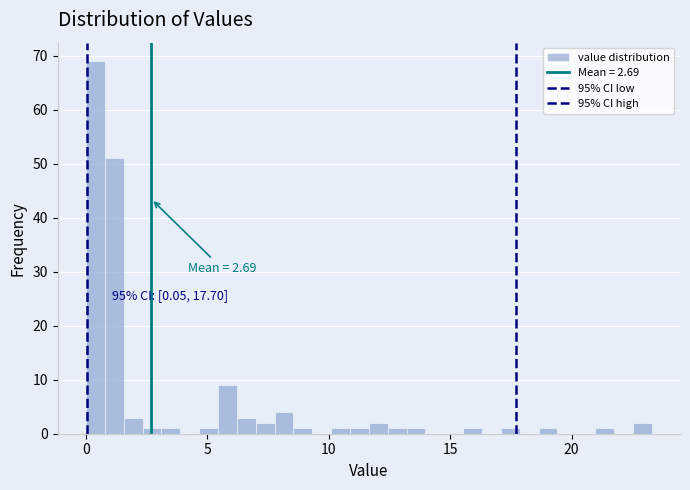

Read against the x-axis, roughly where is the centre of the tallest bar?

0.5